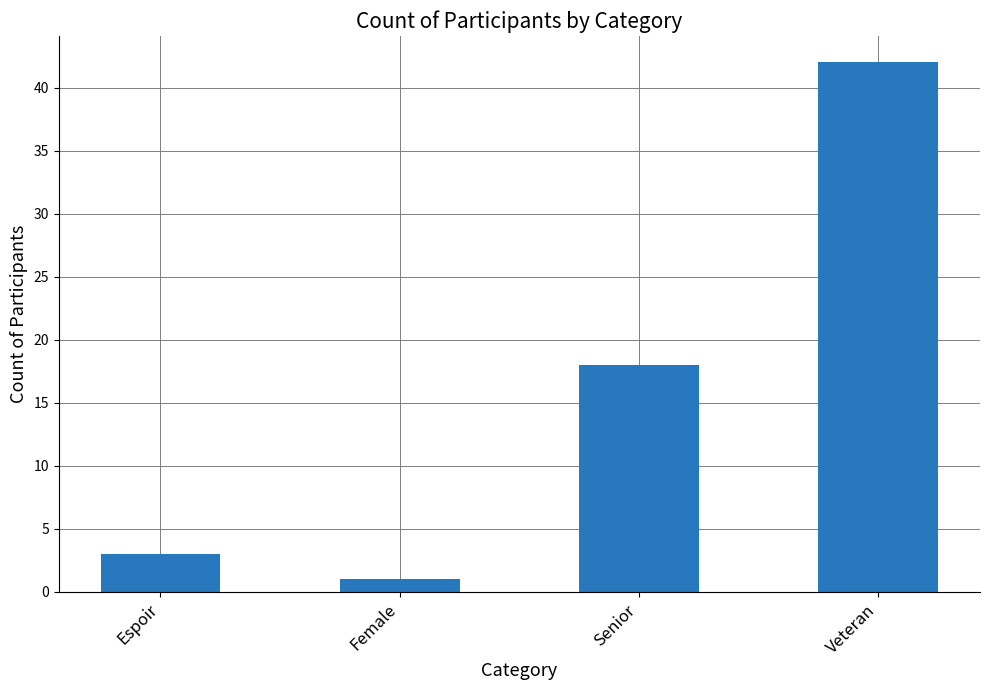

Reading right to left, list all the values displayed in this chart.

42	18	1	3